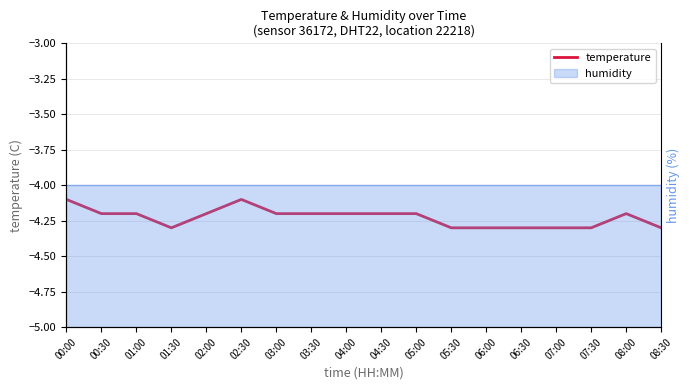

How many interior local valleys (lower than both neighbors) does the data have?

1